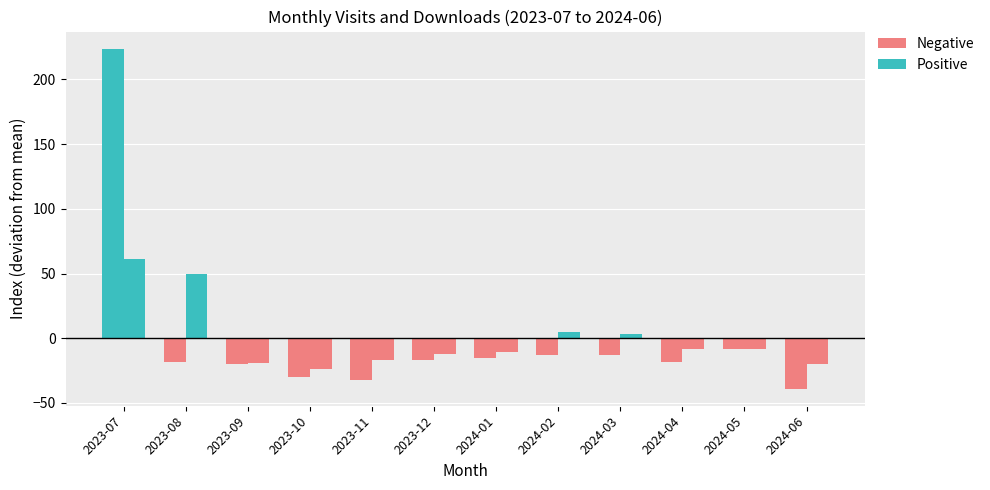

Between 2023-07 and 2023-08, which is larger?

2023-07